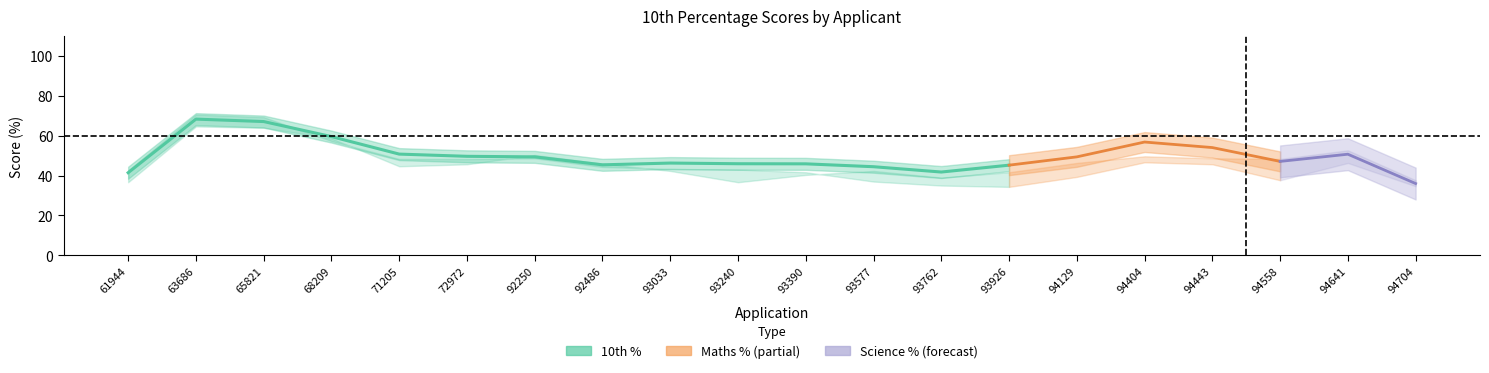

What is the difference between the maximum and minimum values?

26.9